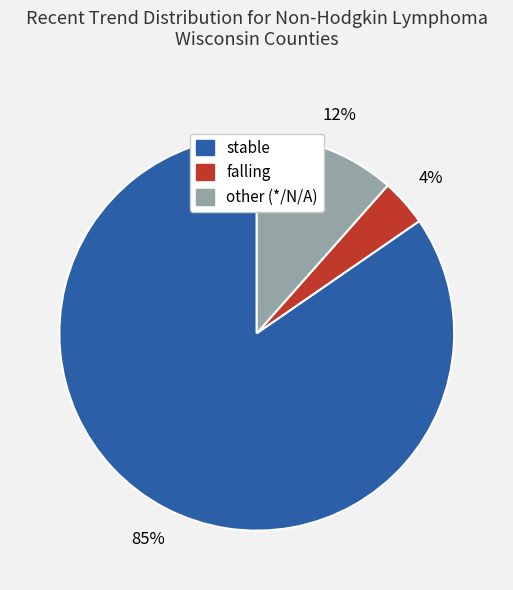

True or false: stable accounts for 70% of the total.

False